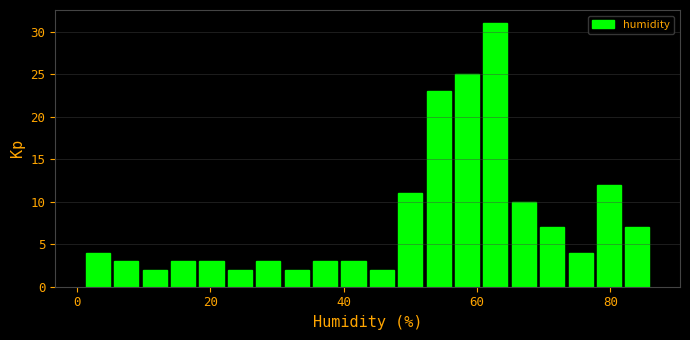

Around what value on the x-axis is the tallest bar? Give the approximate position of its centre, as read against the axis.

62